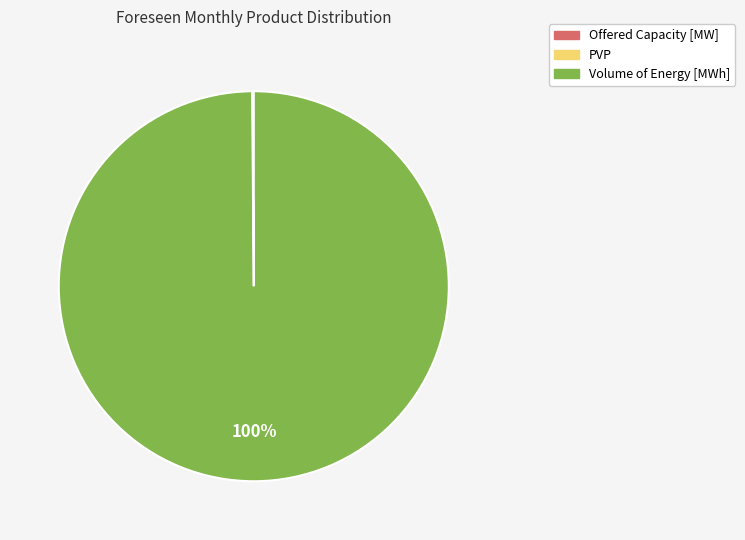

To the nearest percent, what portion does Volume of Energy [MWh] represent?

100%